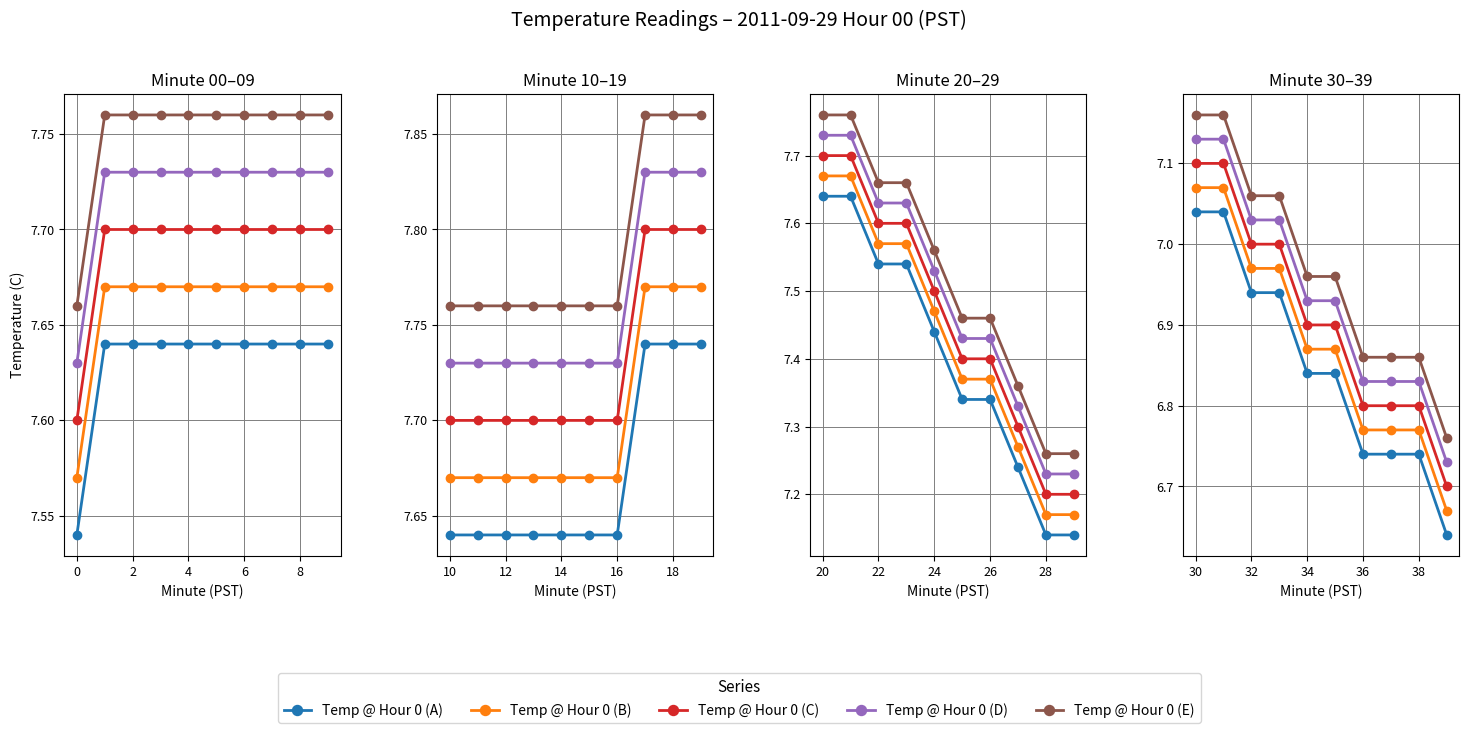

What are all the series names shown in the legend?

Temp @ Hour 0 (A), Temp @ Hour 0 (B), Temp @ Hour 0 (C), Temp @ Hour 0 (D), Temp @ Hour 0 (E)